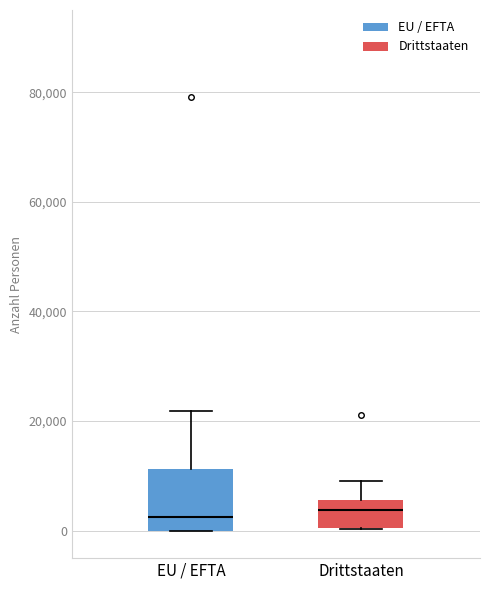

Reading left to right, read every box against the y-axis: the position of its median line, the range the box covers, and the ends of its whiskers. The values are not printed on the chart, so give them approximately, as read against the axis.

EU / EFTA: median 2000, box 0 to 12000, whiskers 0 to 22000
Drittstaaten: median 4000, box 0 to 6000, whiskers 0 to 10000